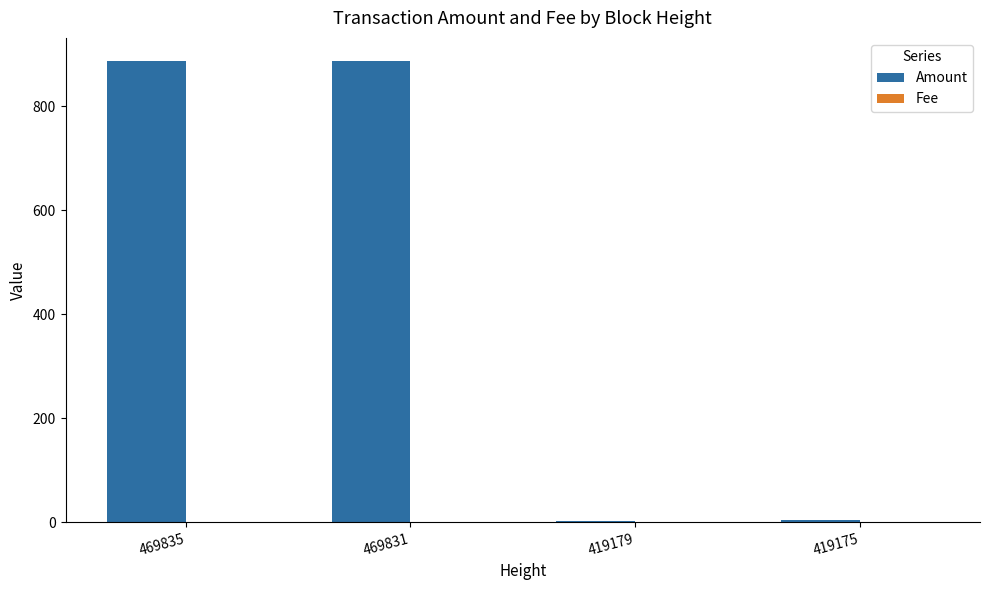

Which series has the largest total across all categories?

Amount